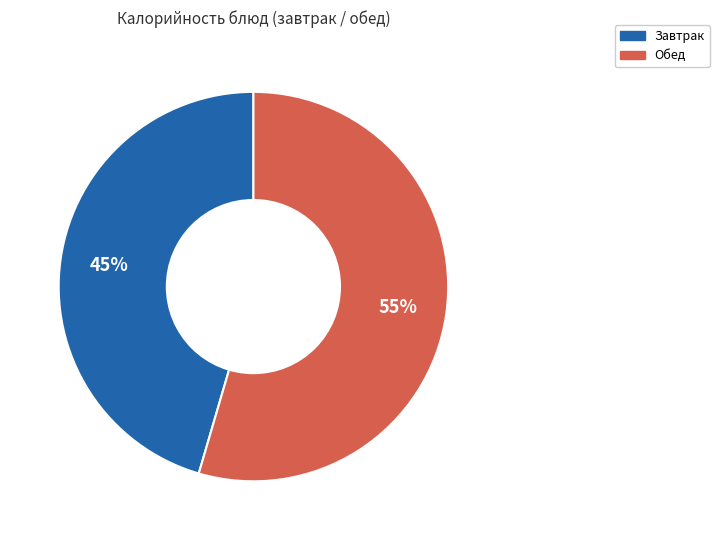

Is there any slice that represents more than half of the pie?

Yes